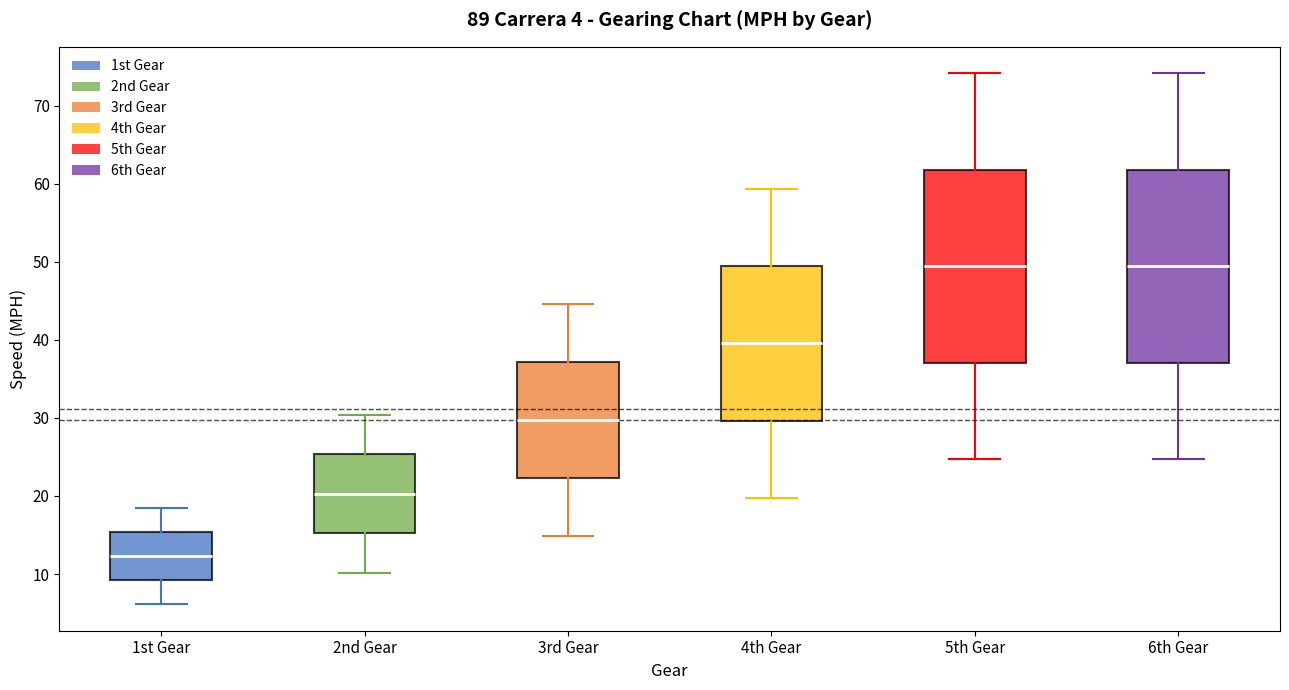

Which box's median line is the lowest?

1st Gear